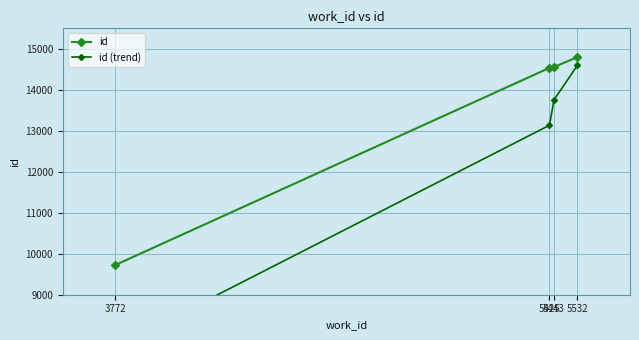

Reading right to left, transcribe all the data shown in this chart.

id: 14799	14558	14534	9725
id (trend): 14599	13758	13134	7725